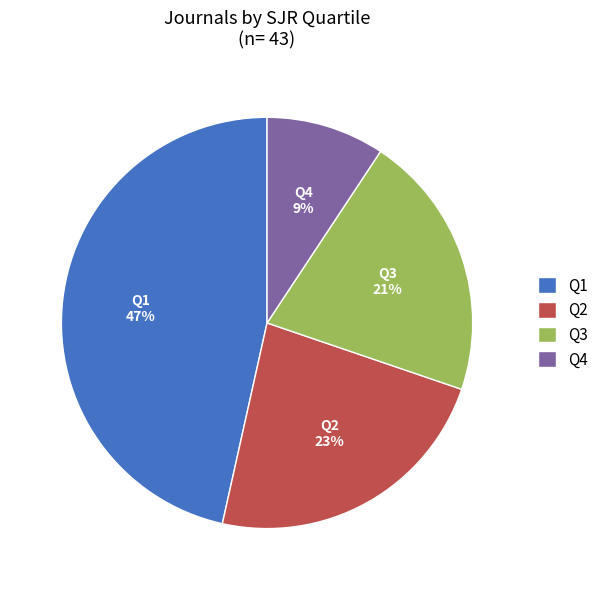

Approximately how many times larger is the value at Q4 compared to Q3?

0.4